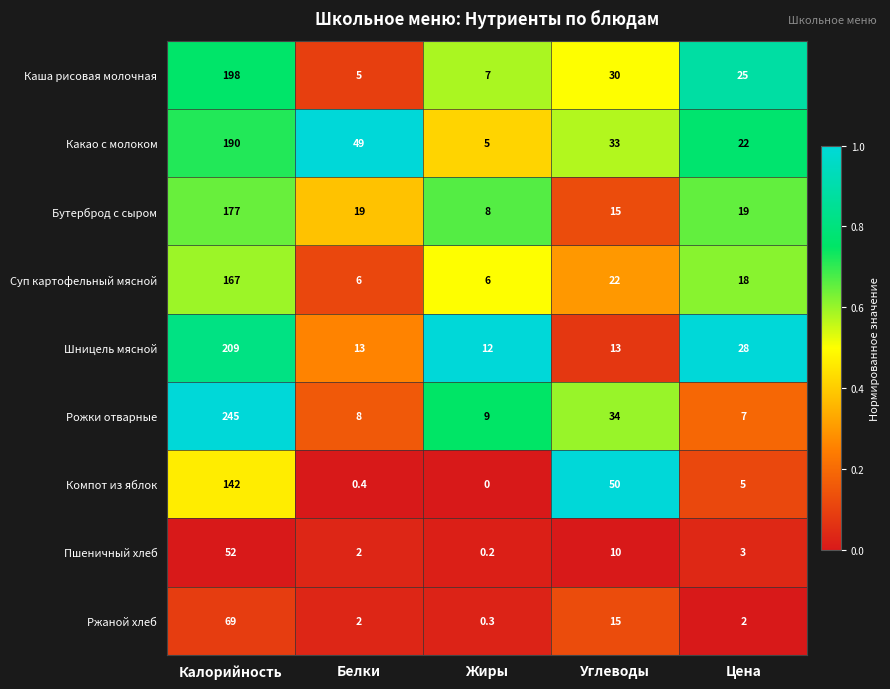

At which category does the chart reach its minimum across all series?

Жиры